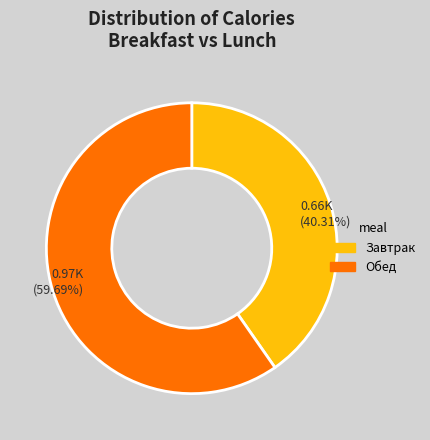

True or false: Обед accounts for 49% of the total.

False